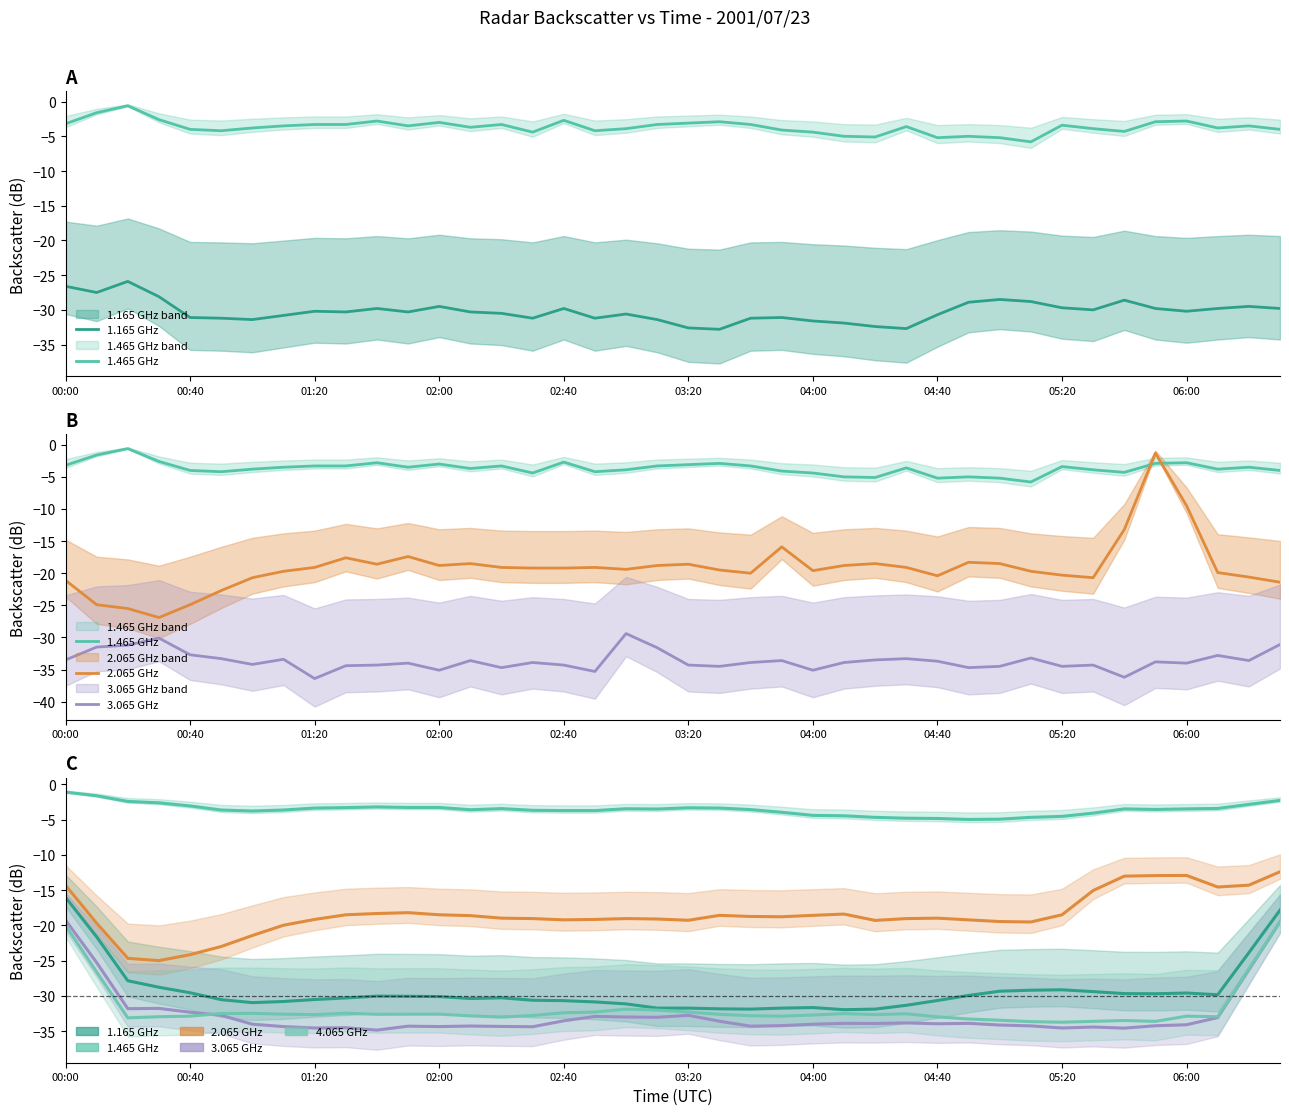

True or false: 1.165 GHz has a value of -16.0 at 00:00.

True